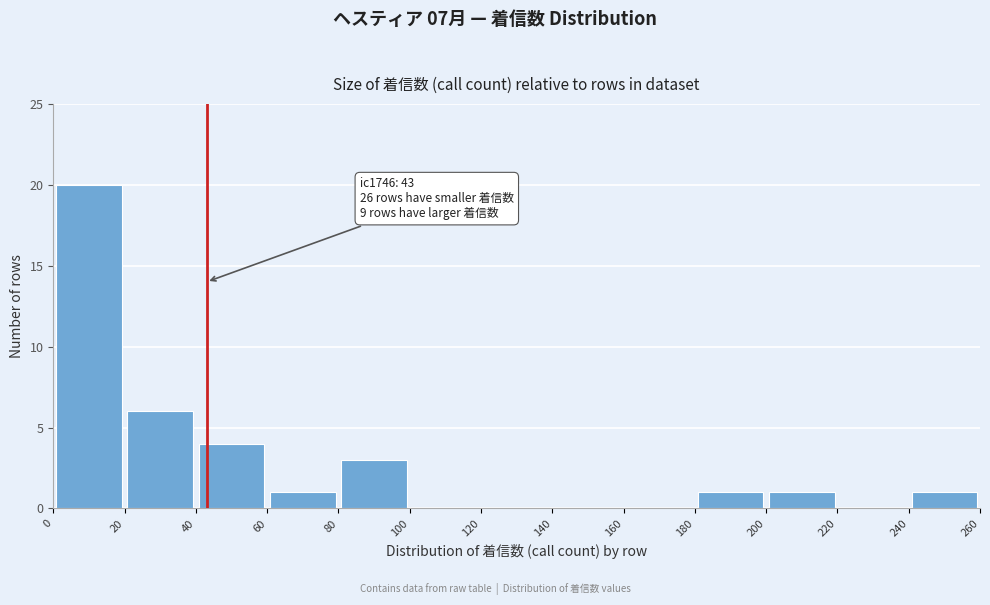

Over which range of the x-axis is the bar tallest?

0 to 20